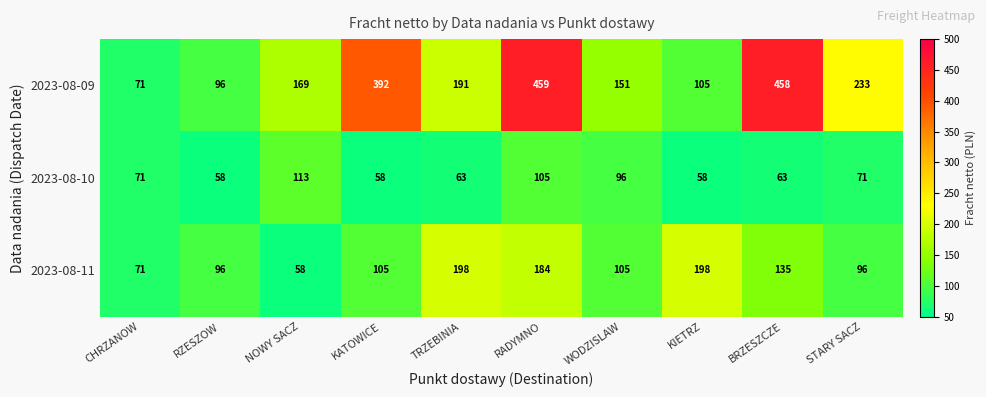

Rank the series by their average value, from highest to lowest.

2023-08-09, 2023-08-11, 2023-08-10